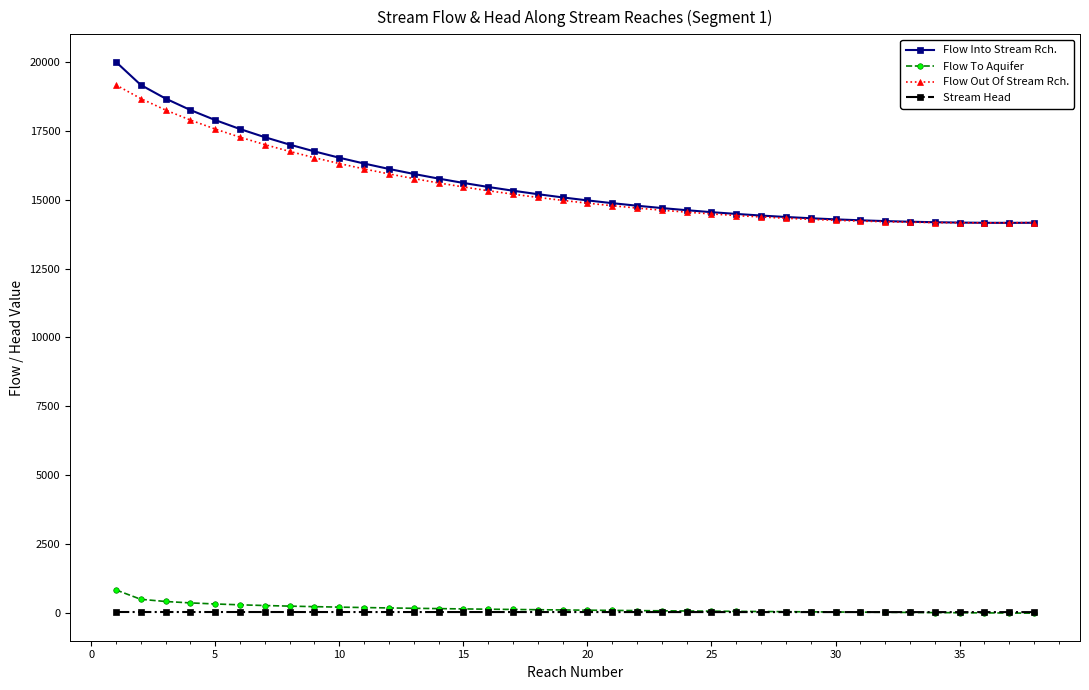

What is the greatest value displayed?

20000.0